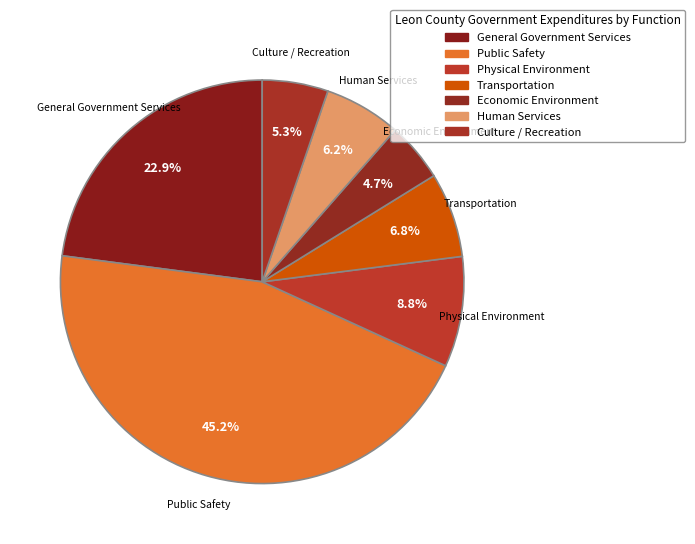

Is there a majority slice in this chart?

No